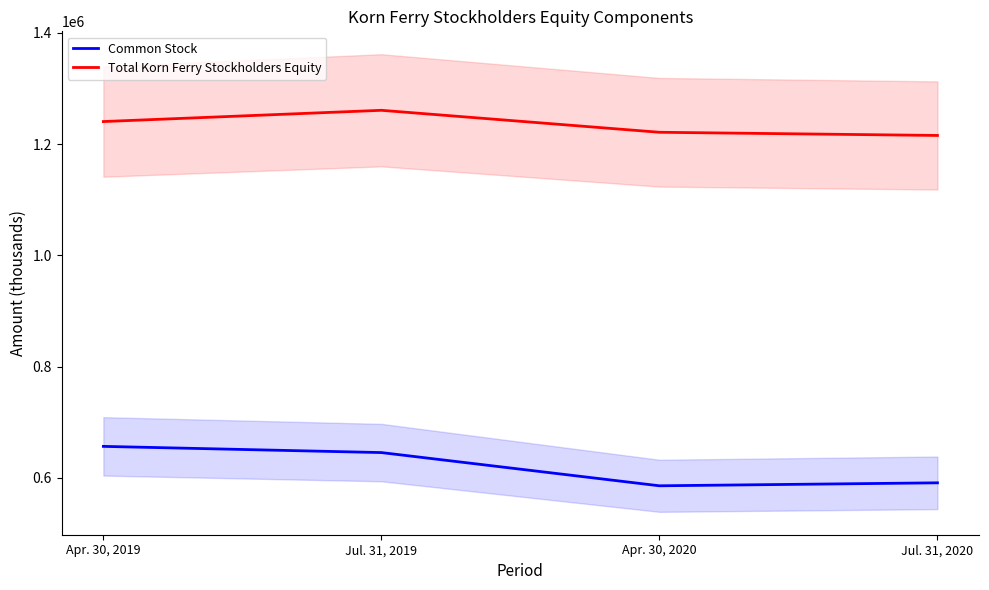

Where does the Total Korn Ferry Stockholders Equity series first go above 1240656?

Jul. 31, 2019